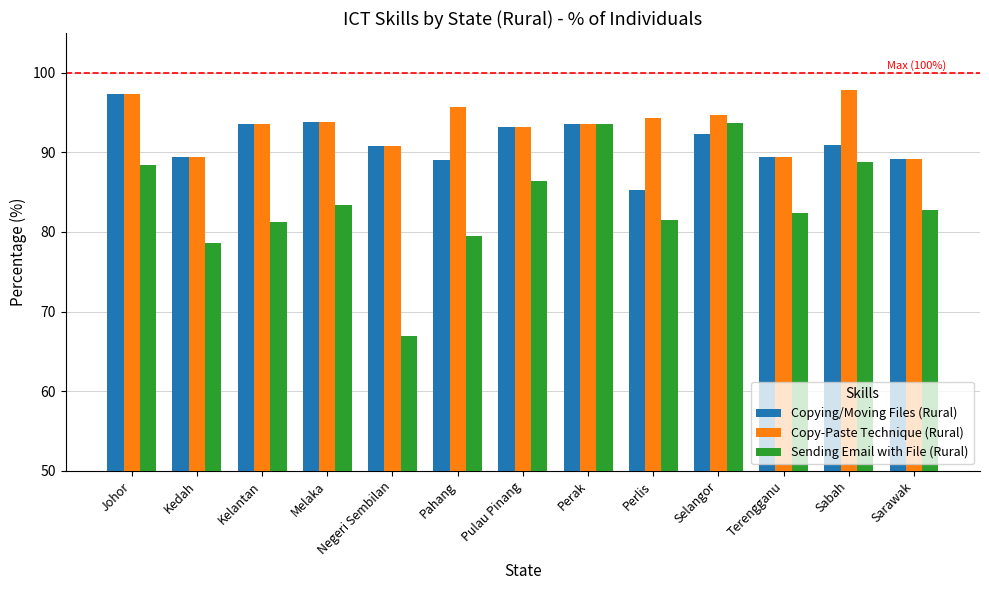

At which label does Sending Email with File (Rural) reach its minimum?

Negeri Sembilan